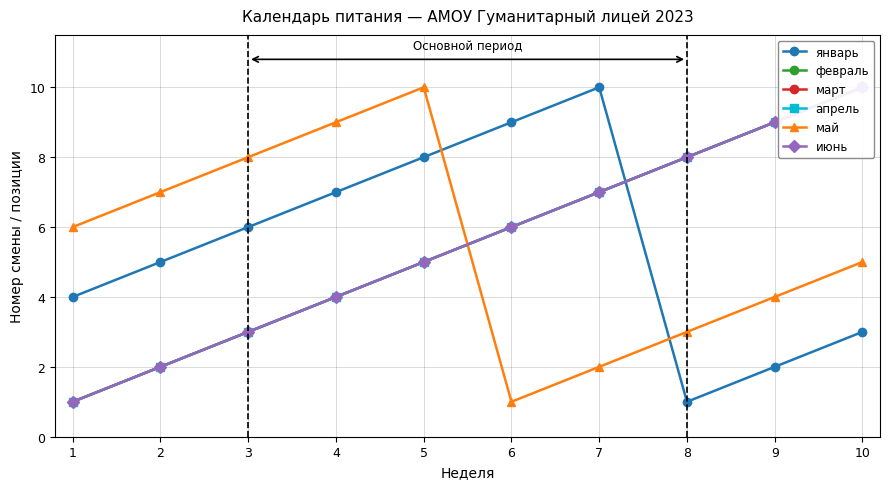

Is it true that март equals 5 at 5?

True